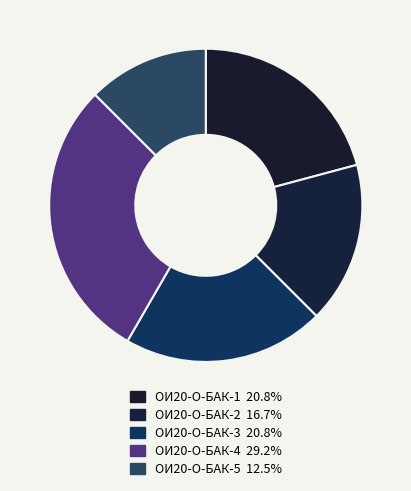

Does ОИ20-О-БАК-4 represent more than half of the total?

No